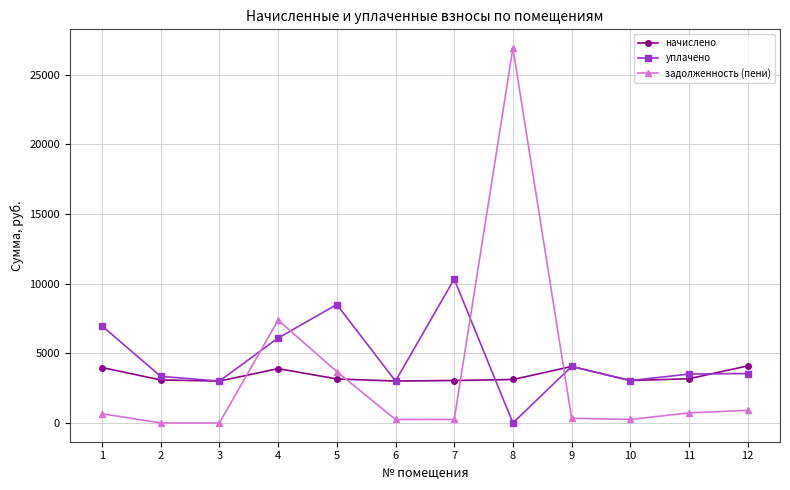

Is the value of задолженность (пени) at 3 greater than the value of начислено at 3?

No